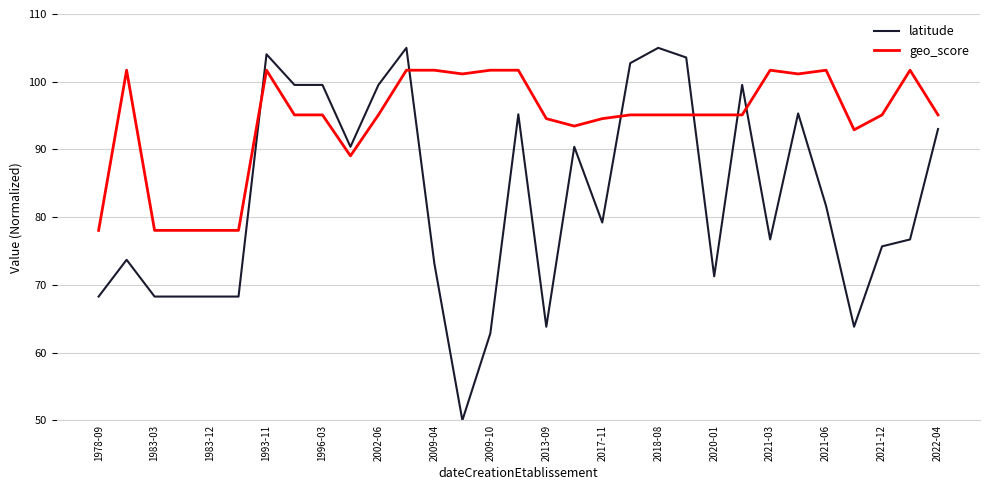

True or false: latitude has more than 2 interior local peaks.

True